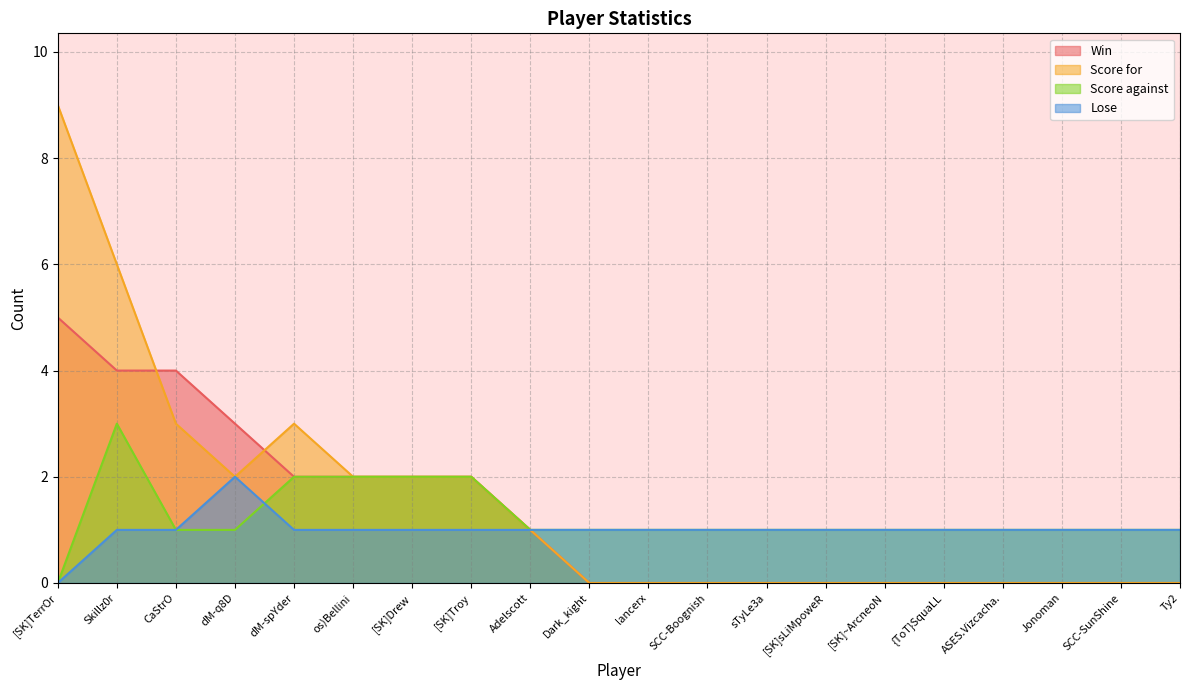

What is the value of the Lose point at the 17th from the left?

1